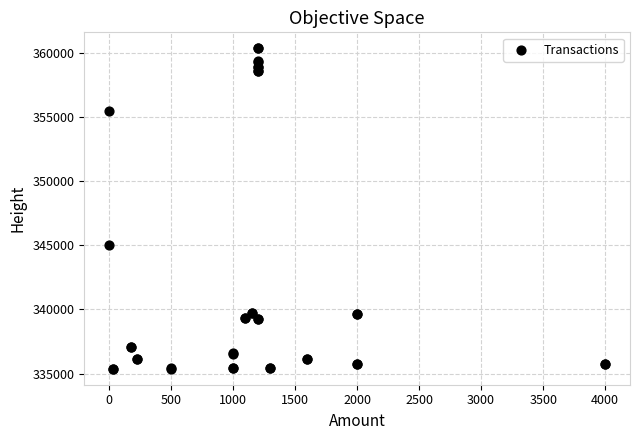

What Y value in the scatter plot is closest to 347852?

345009